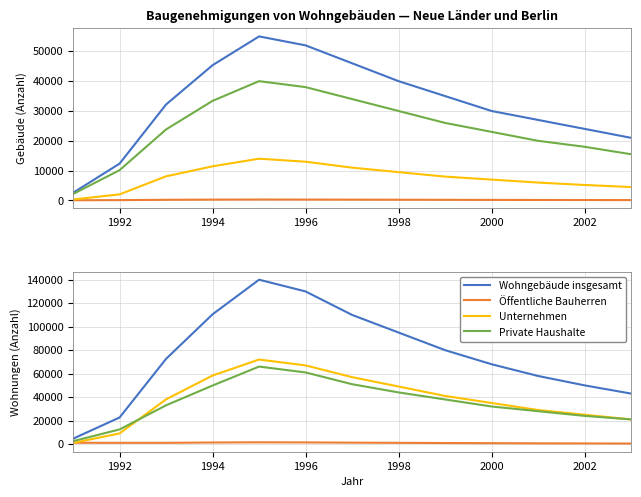

How many data points in Öffentliche Bauherren are above 1053?

6